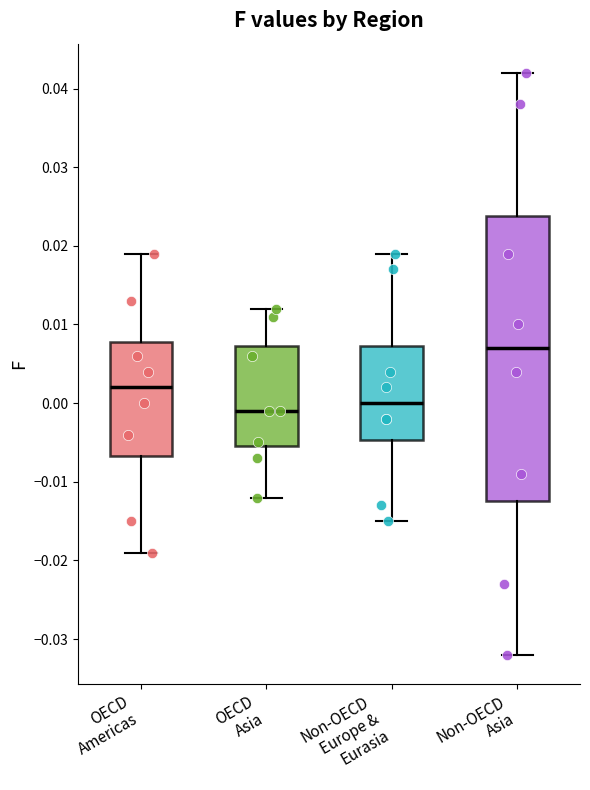

Which box's median line is the highest?

Non-OECD Asia